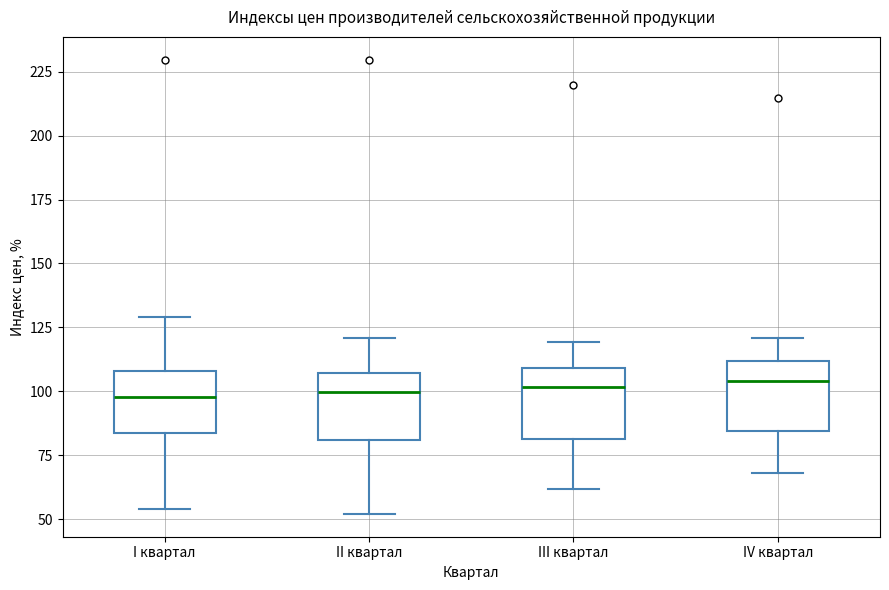

Reading left to right, transcribe this box plot: for each box, give where its median line is, the range the box spans, and where its two whiskers end, as read against the y-axis. The values are not printed on the chart, so give them approximately, as read against the axis.

I квартал: median 100, box 85 to 110, whiskers 55 to 130
II квартал: median 100, box 80 to 105, whiskers 50 to 120
III квартал: median 100, box 80 to 110, whiskers 60 to 120
IV квартал: median 105, box 85 to 110, whiskers 70 to 120